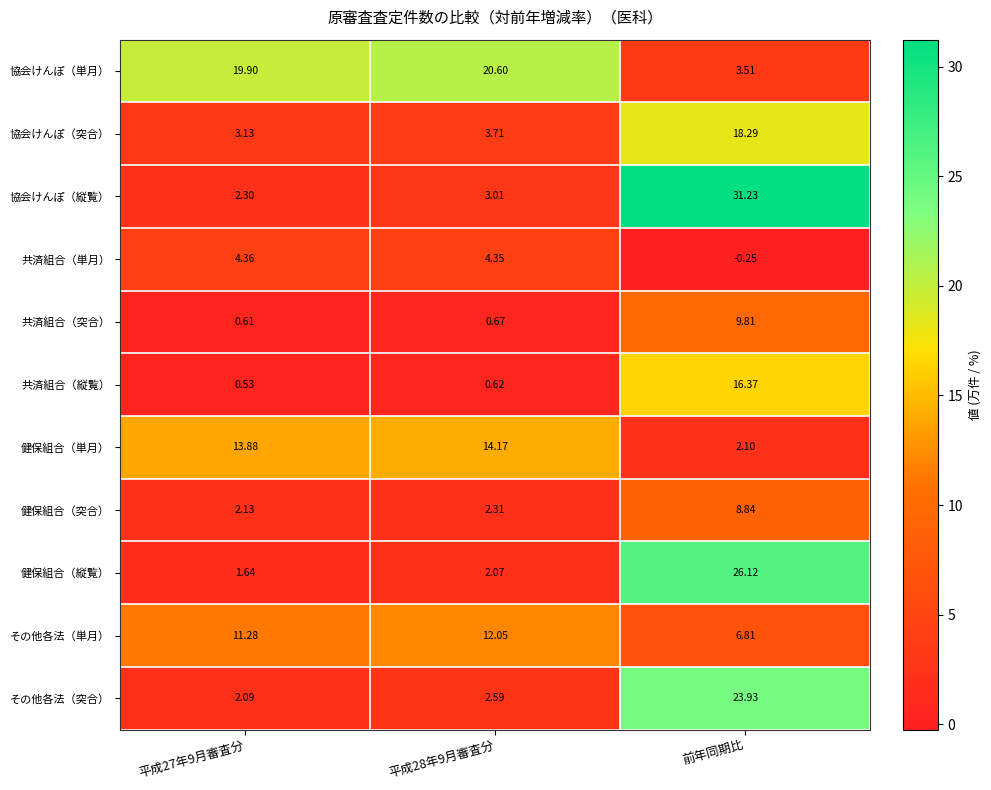

Which category has the lowest value in the その他各法（単月） series?

前年同期比